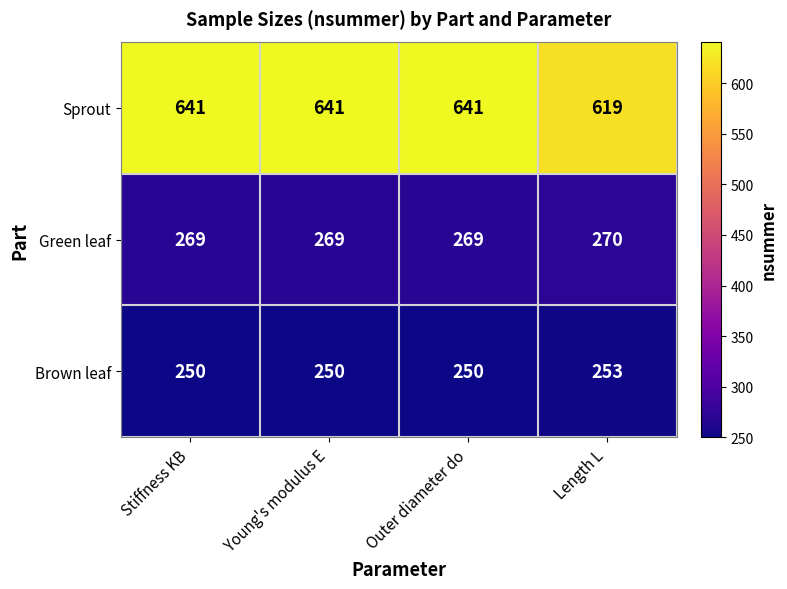

How many distinct data groups are displayed?

3